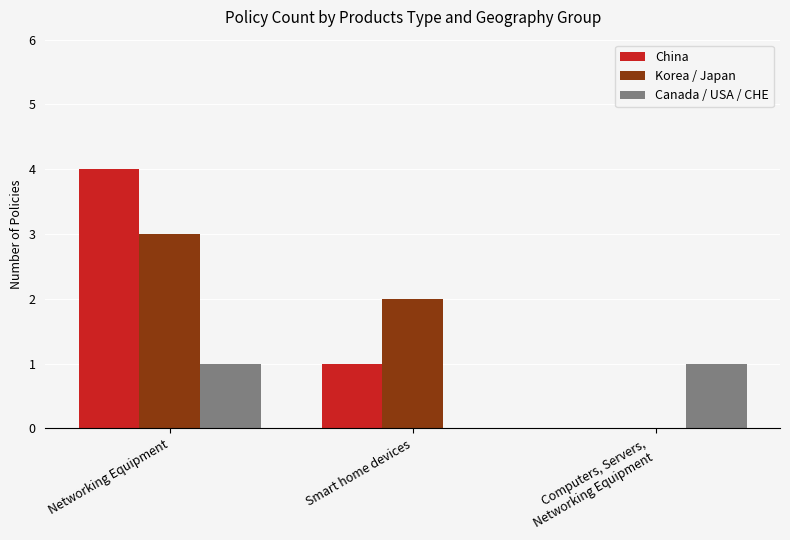

Reading right to left, transcribe all the data shown in this chart.

China: Computers, Servers,
Networking Equipment=0	Smart home devices=1	Networking Equipment=4
Korea / Japan: Computers, Servers,
Networking Equipment=0	Smart home devices=2	Networking Equipment=3
Canada / USA / CHE: Computers, Servers,
Networking Equipment=1	Smart home devices=0	Networking Equipment=1